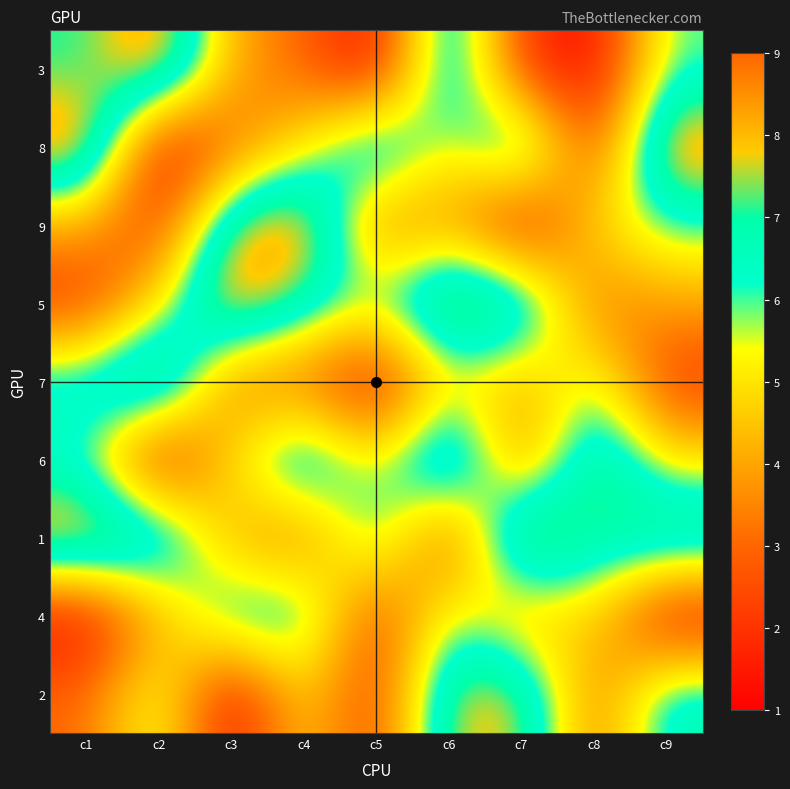

What is the minimum value shown in the chart?

1